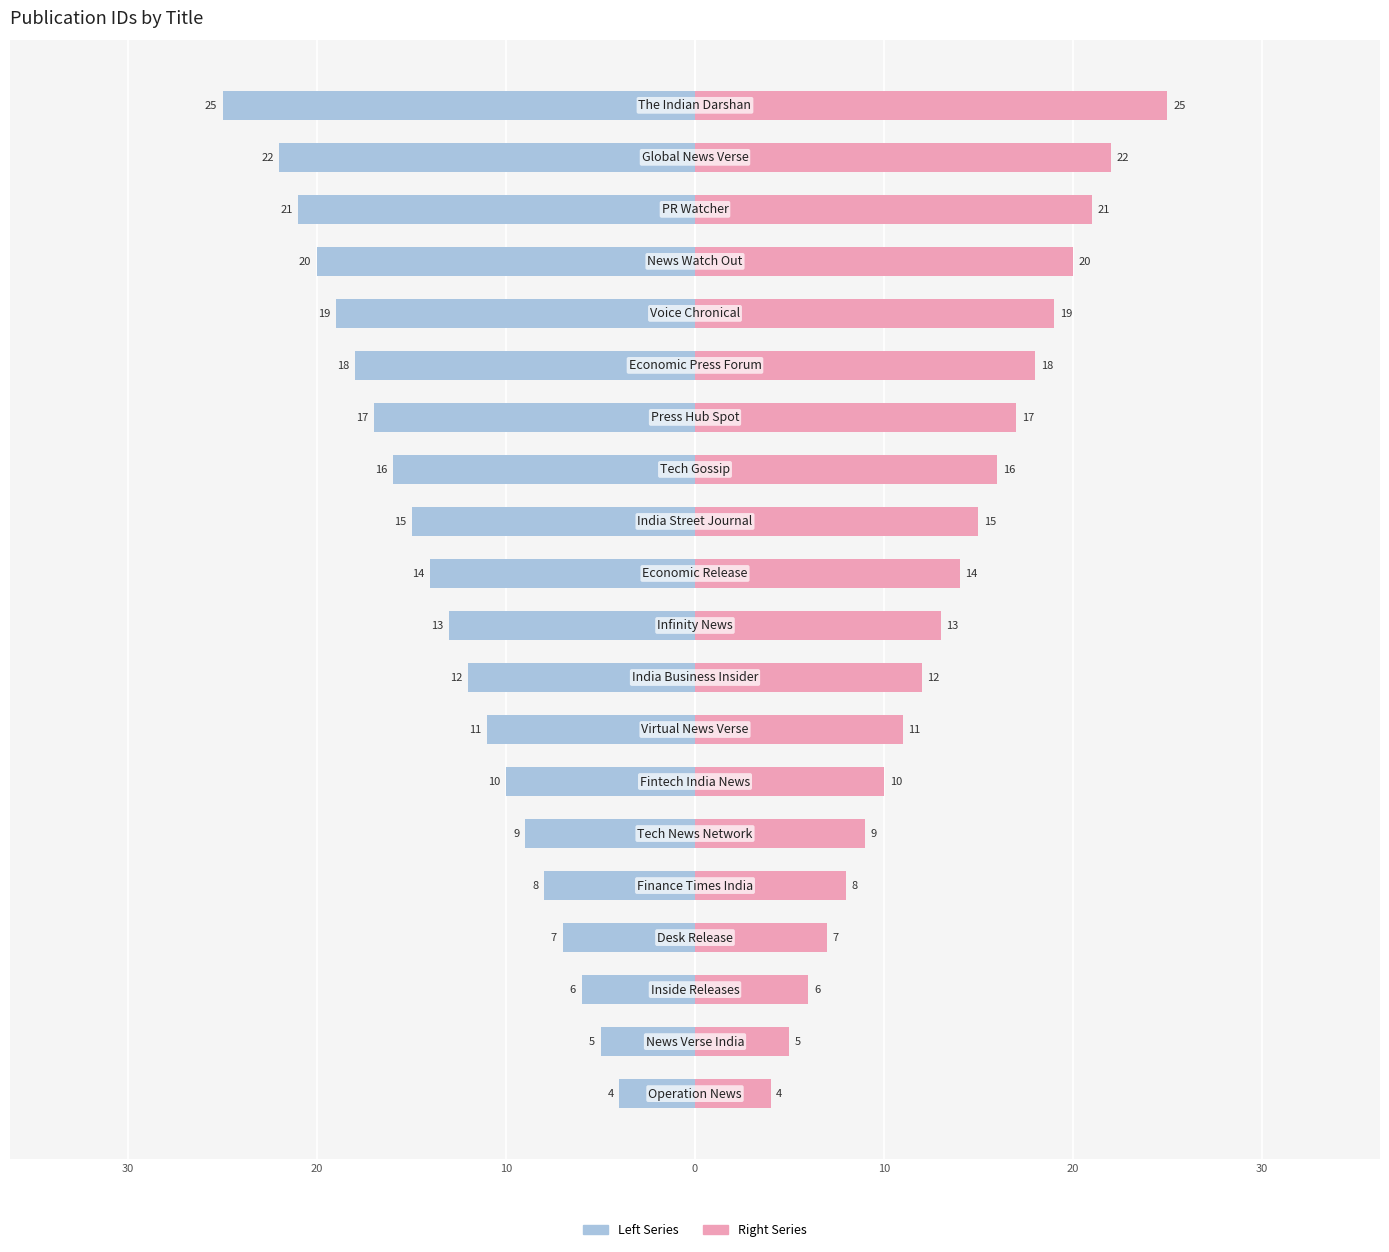

True or false: Left Series has a value of -4 at 10.

False